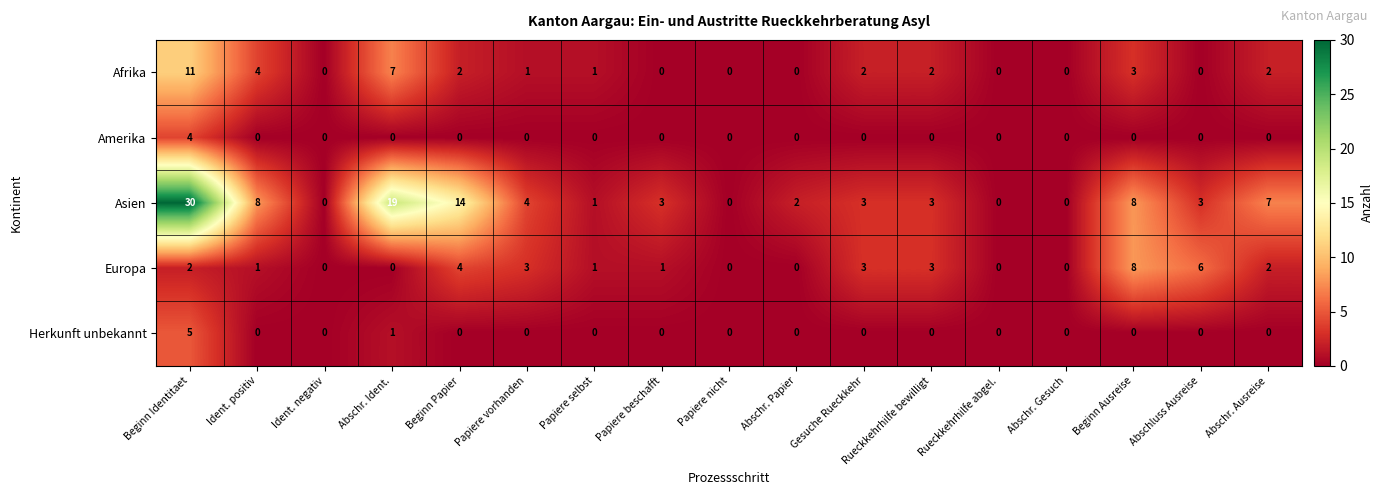

The Asien series shows 4 at Ident. positiv. True or false?

False